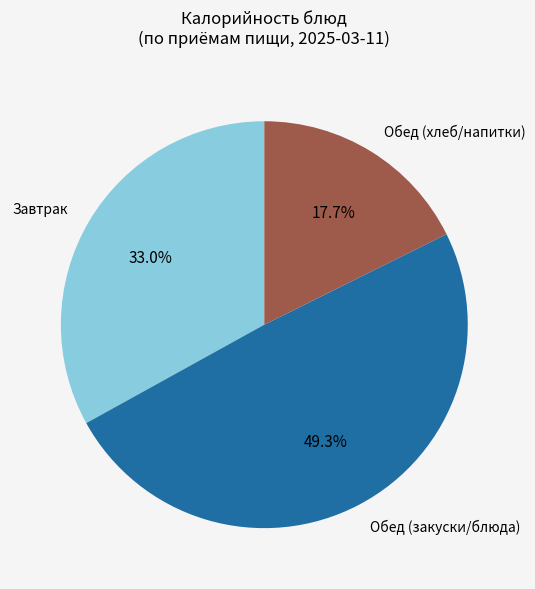

To the nearest percent, what is the difference between the largest and smallest slice percentages?

32%